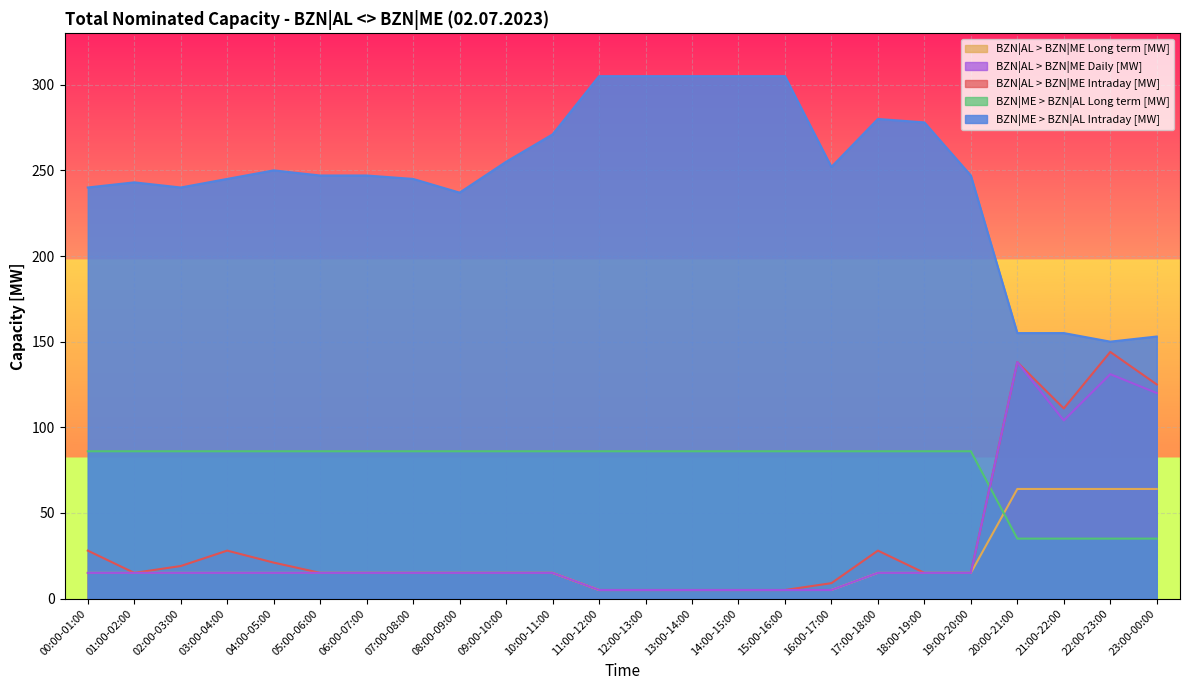

What is the label of the 23rd point from the left?

22:00-23:00